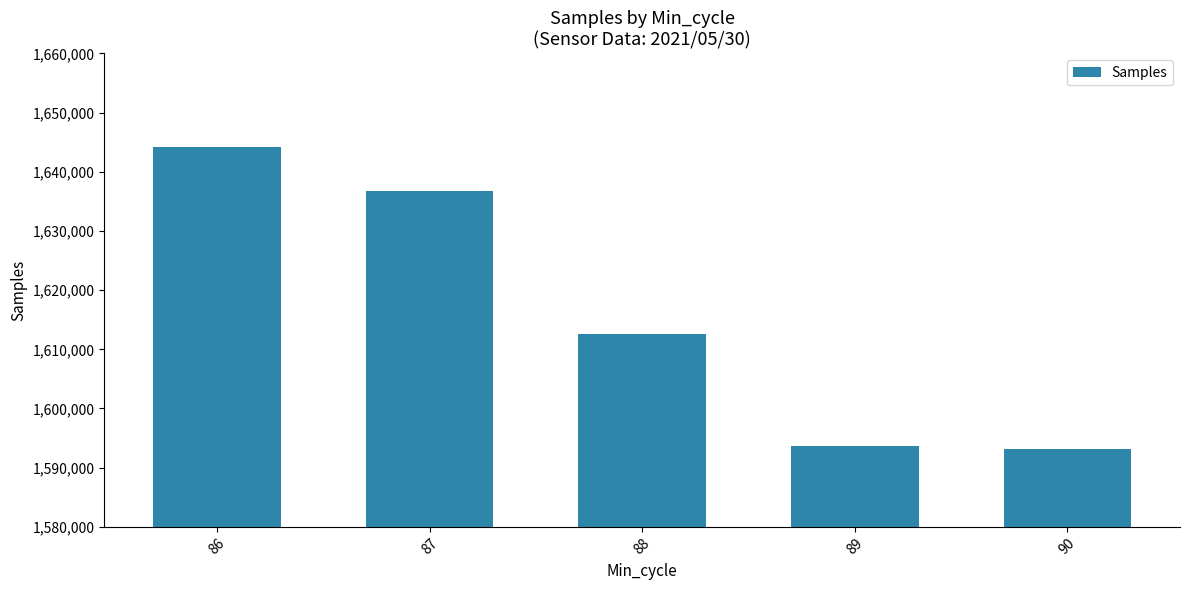

What is the value of the 5th bar from the left?

1593199.0